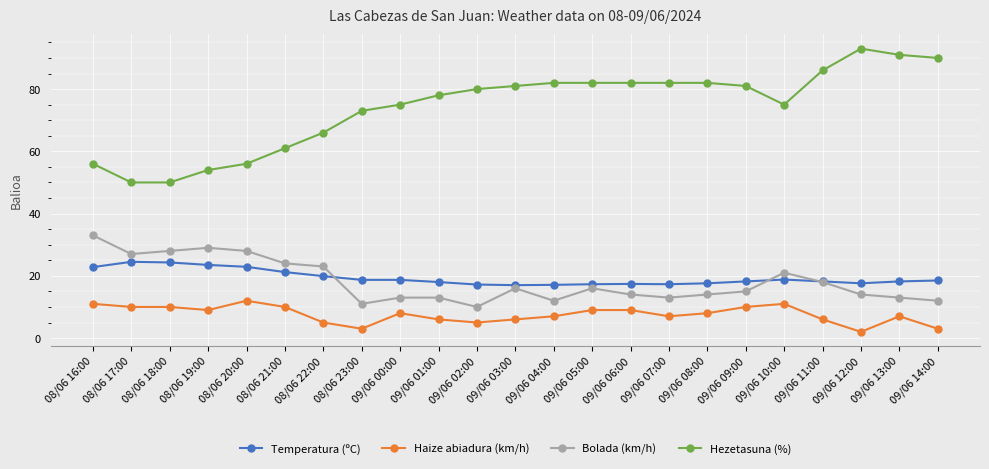

Does the chart have visible grid lines?

Yes